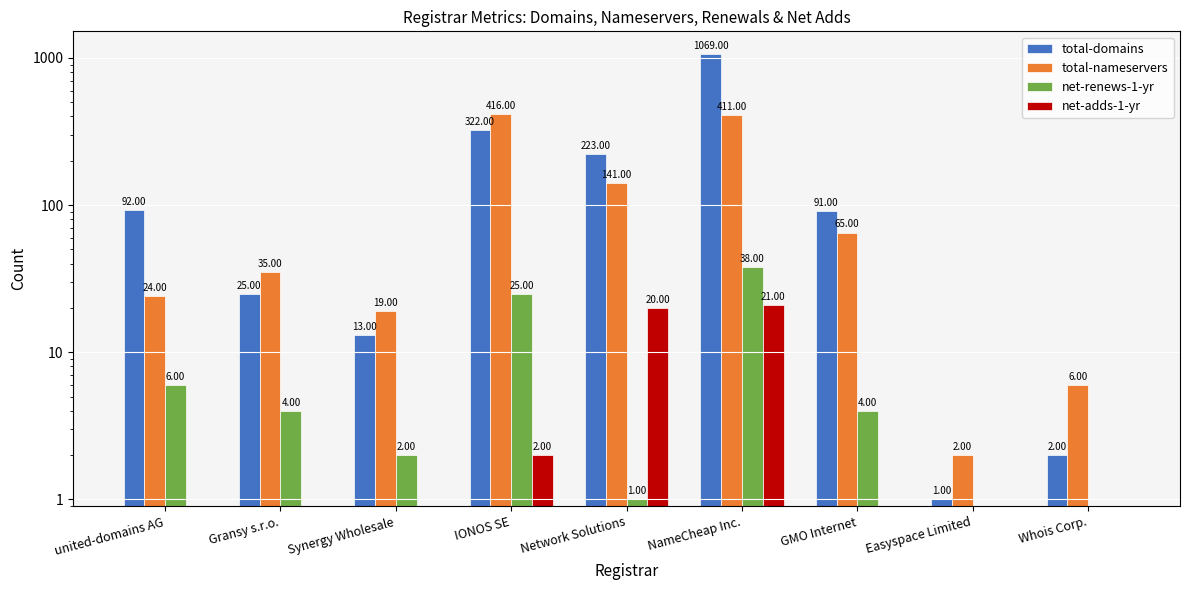

How many groups of bars are there?

9